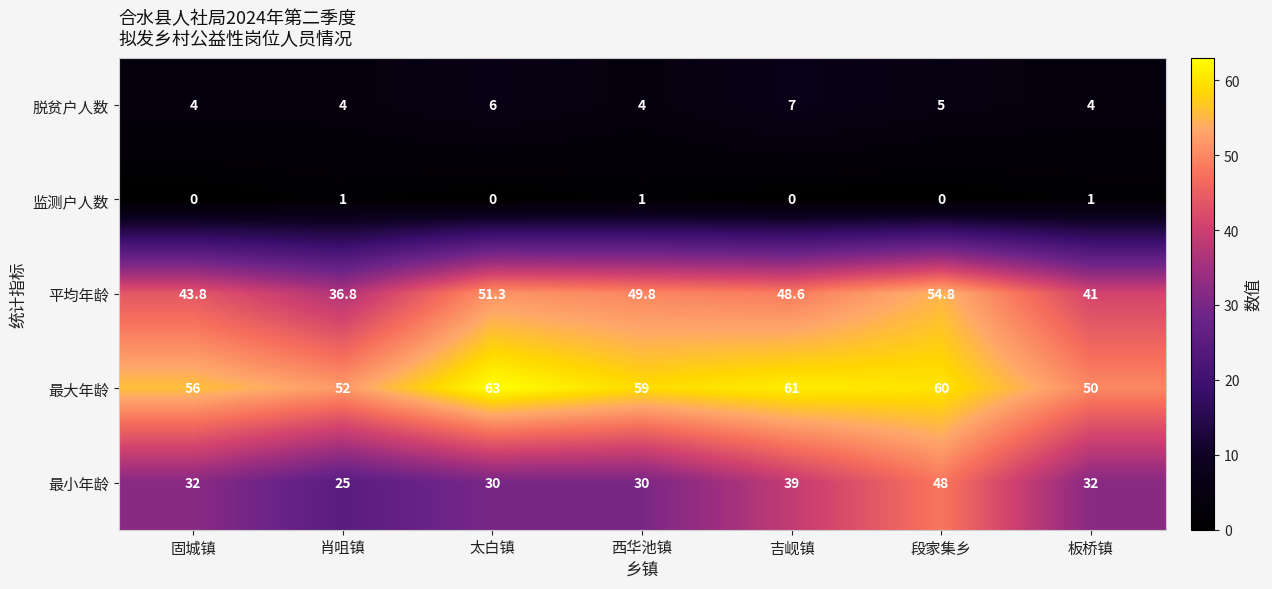

Count the number of categories in the chart.

7